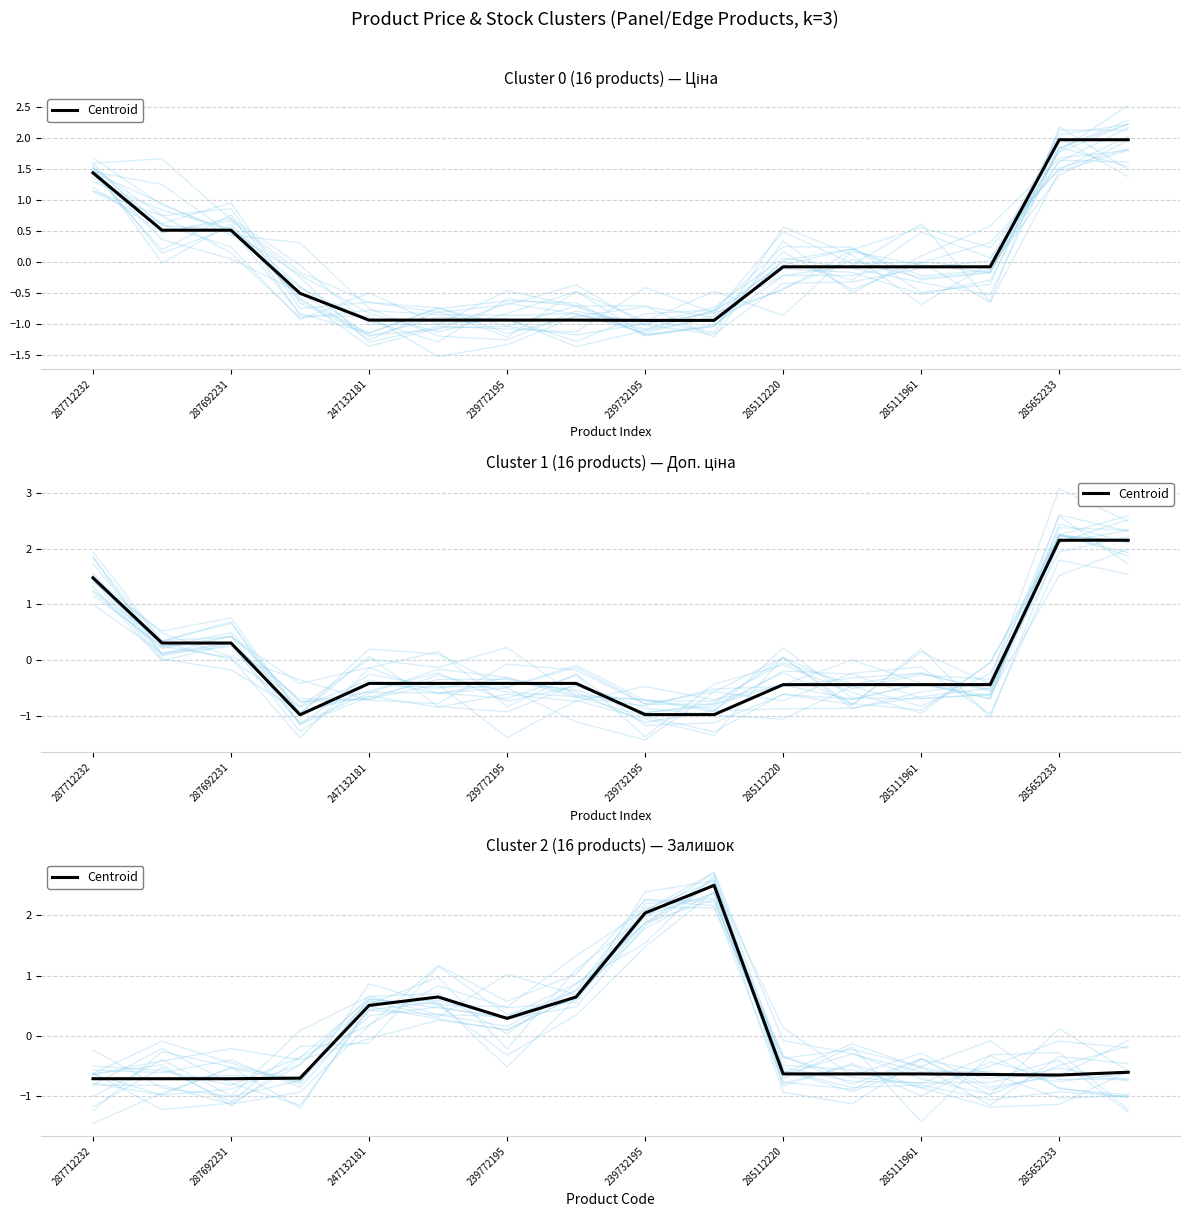

True or false: there are more than 0 points higher than both neighbors.

True